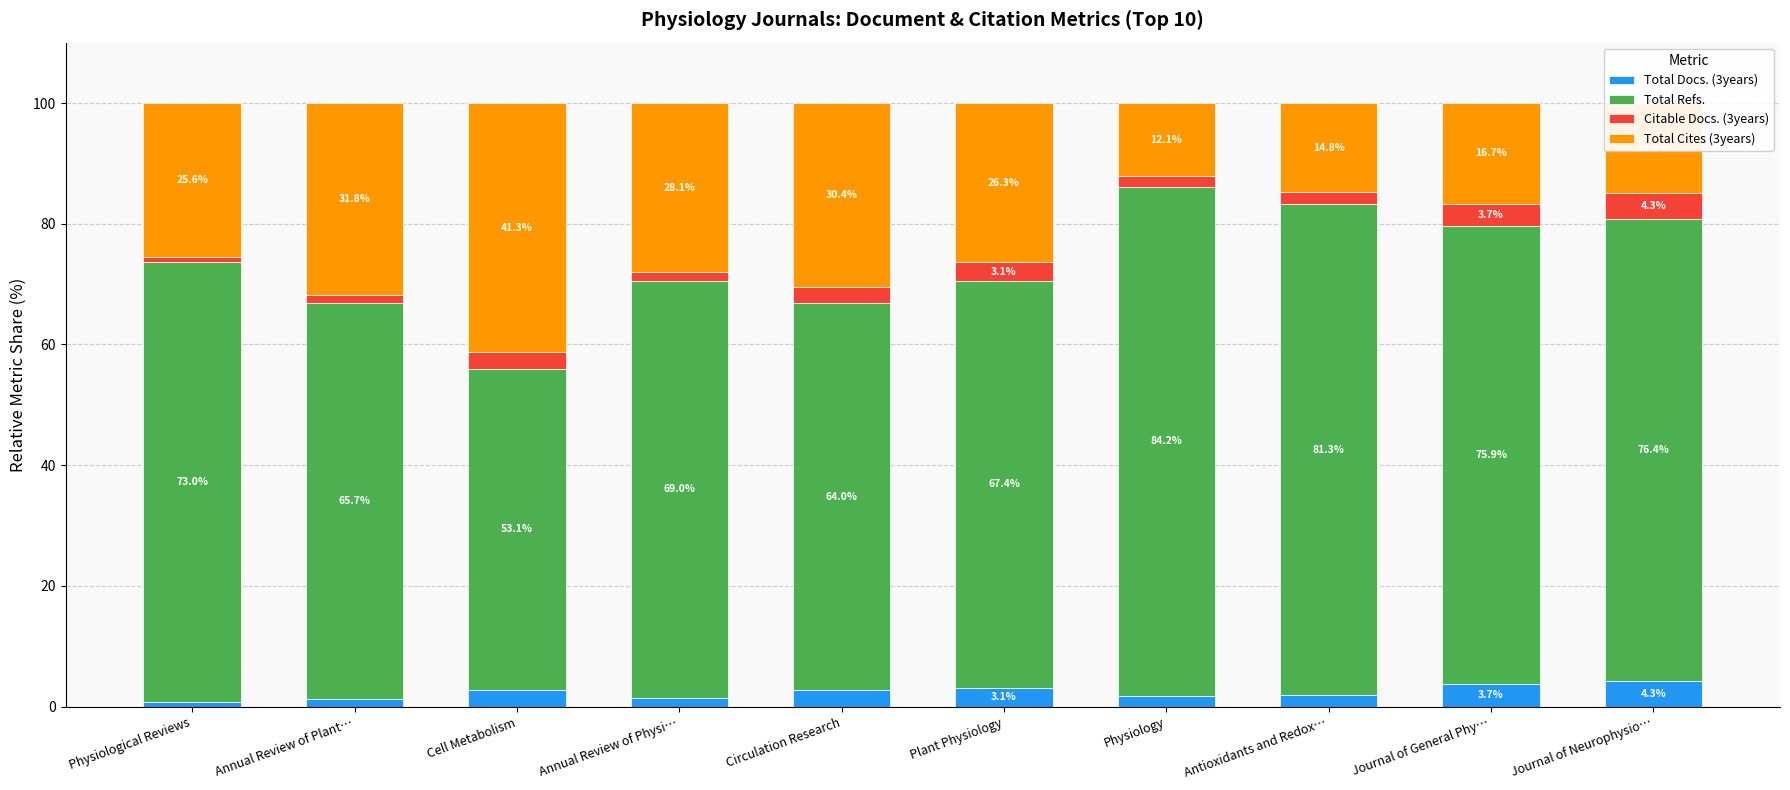

At which label is Total Docs. (3years) closest to 2?

Antioxidants and Redox…